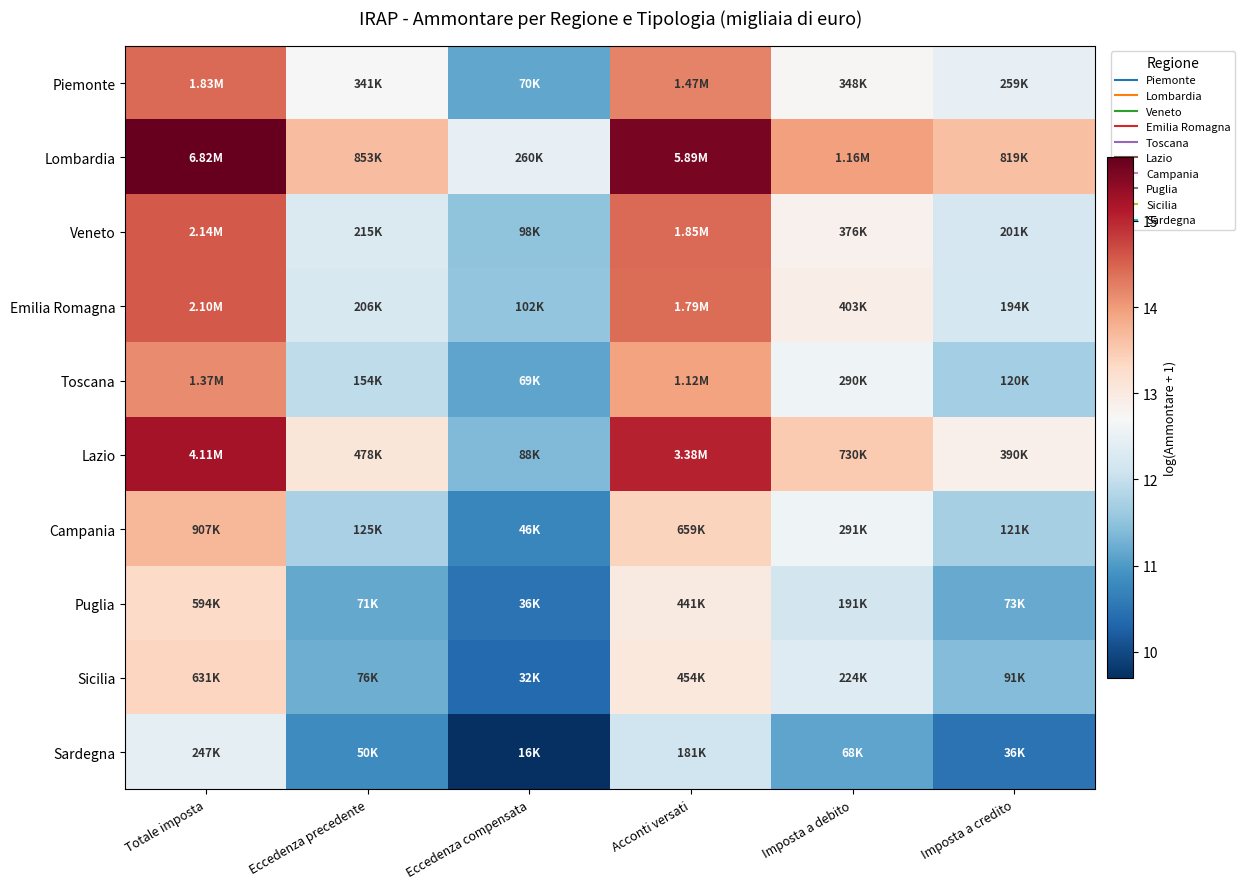

What is the total value across all series at Imposta a debito?

126.7